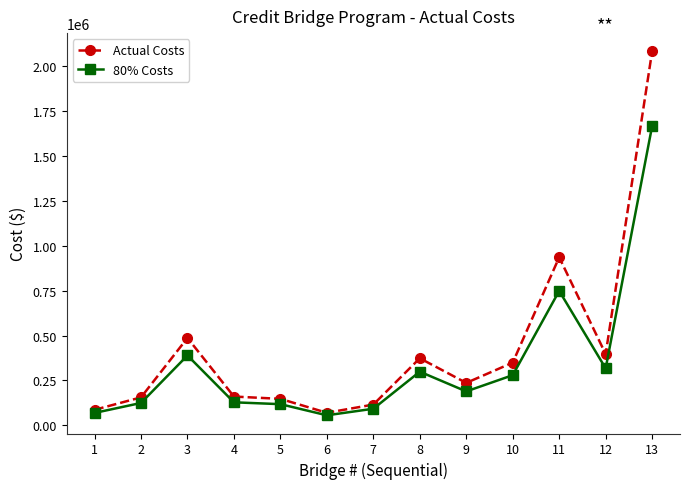

What is the sum of the 80% Costs values at 11 and 12?

1066087.8